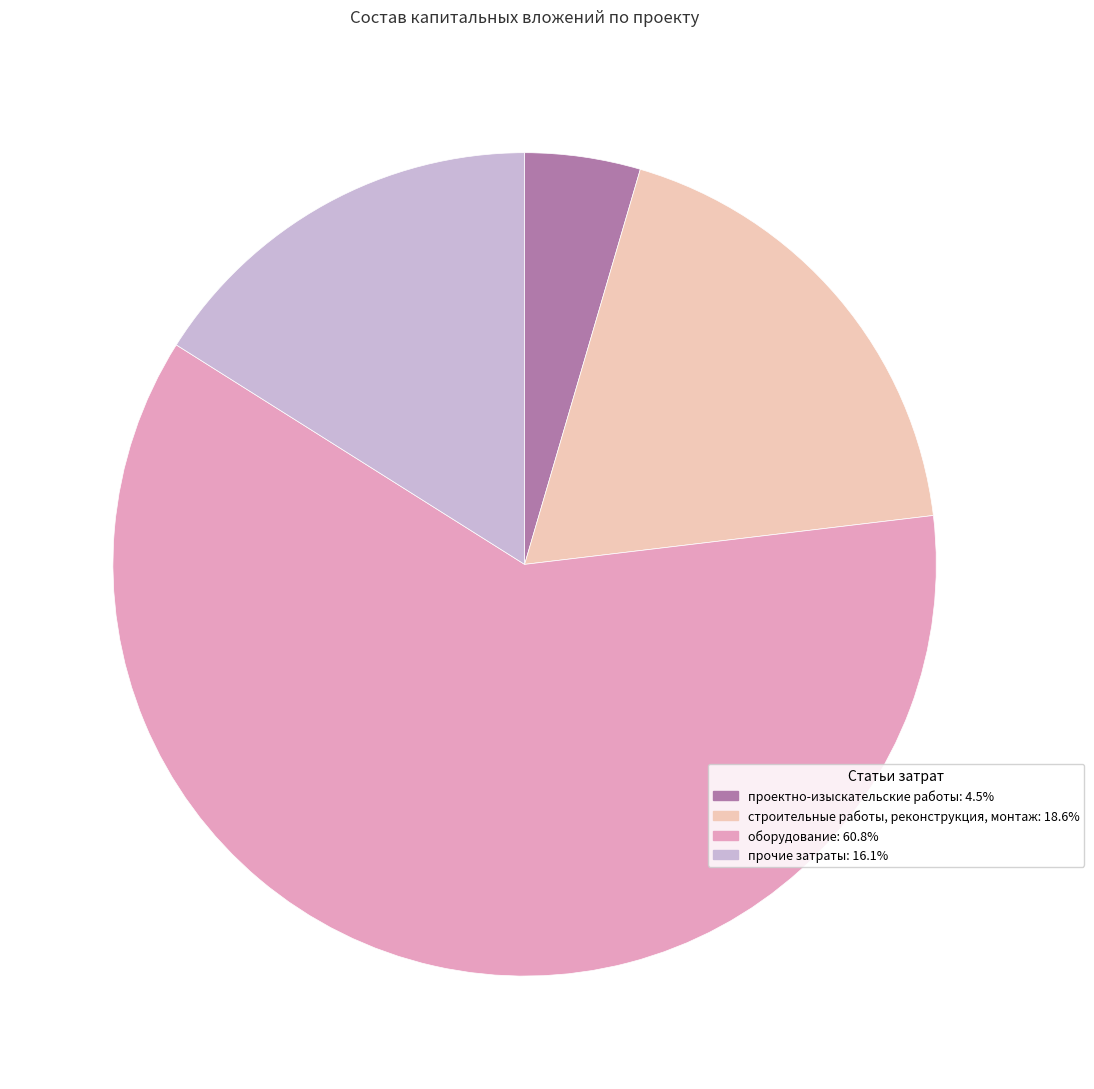

Does any single category account for the majority?

Yes